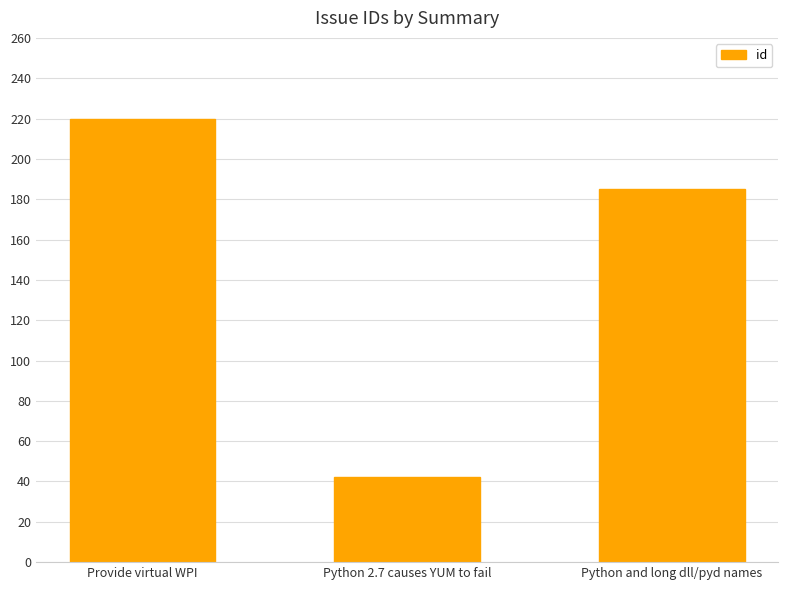

Reading left to right, list all the values displayed in this chart.

220	42	185